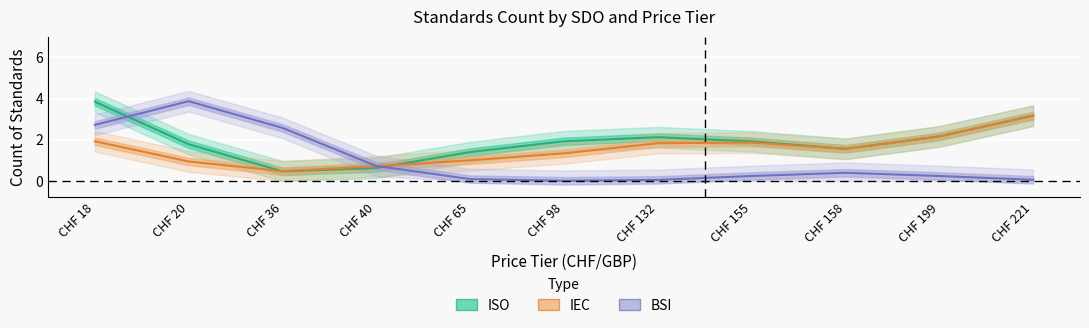

What is the difference between the maximum and minimum values in the IEC (Price PDF) series?

2.7